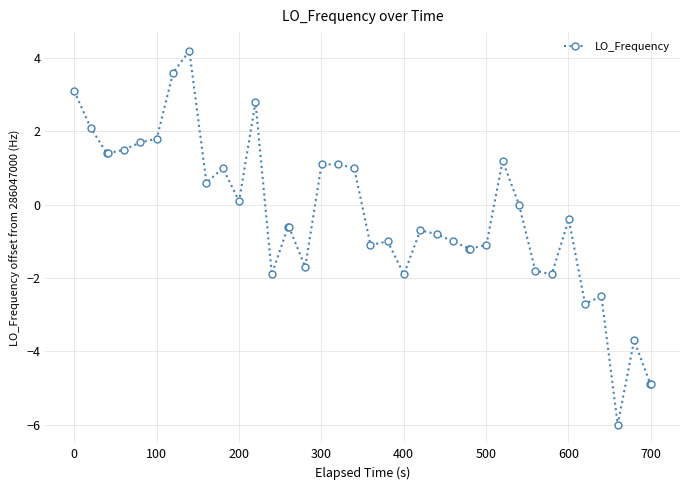

What is the value of the 18th point from the left?

1.1